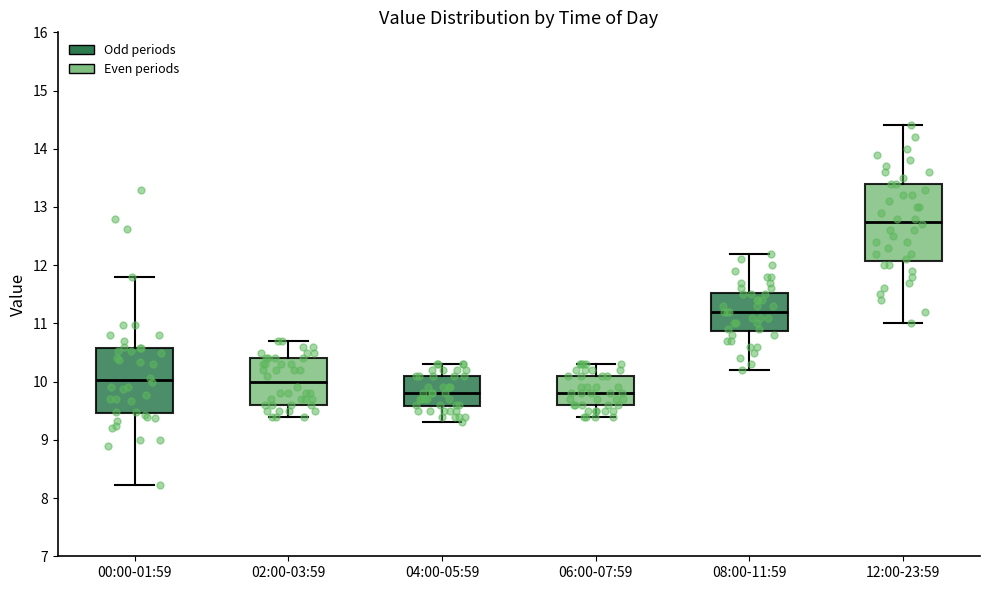

Reading left to right, transcribe this box plot: for each box, give where its median line is, the range the box spans, and where its two whiskers end, as read against the y-axis. The values are not printed on the chart, so give them approximately, as read against the axis.

00:00-01:59: median 10.0, box 9.5 to 10.6, whiskers 8.2 to 11.8
02:00-03:59: median 10.0, box 9.6 to 10.4, whiskers 9.4 to 10.7
04:00-05:59: median 9.8, box 9.6 to 10.1, whiskers 9.3 to 10.3
06:00-07:59: median 9.8, box 9.6 to 10.1, whiskers 9.4 to 10.3
08:00-11:59: median 11.2, box 10.9 to 11.5, whiskers 10.2 to 12.2
12:00-23:59: median 12.8, box 12.1 to 13.4, whiskers 11.0 to 14.4